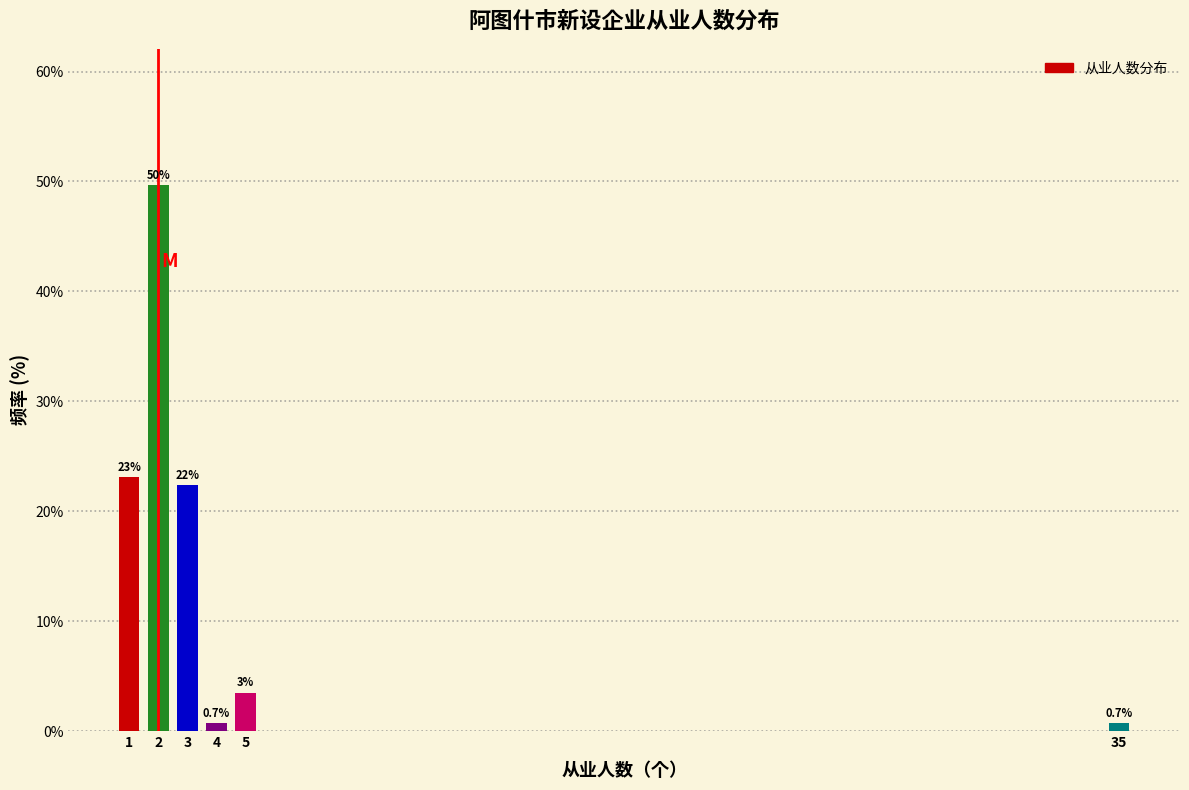

Reading left to right, transcribe all the data shown in this chart.

23.1	49.7	22.4	0.7	3.5	0.7